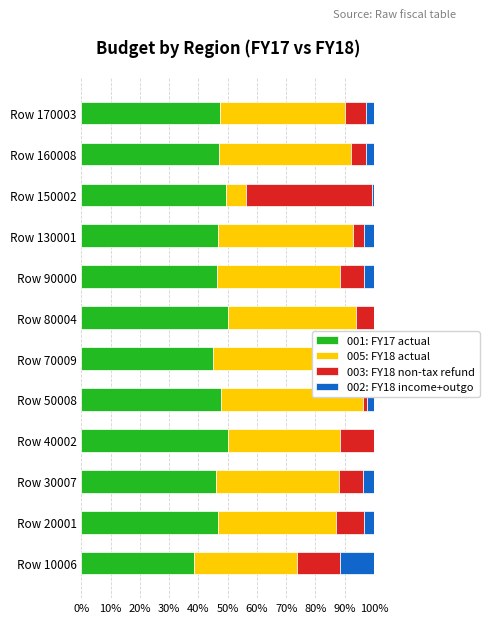

What is the total value across all series at Row 80004?

100.0